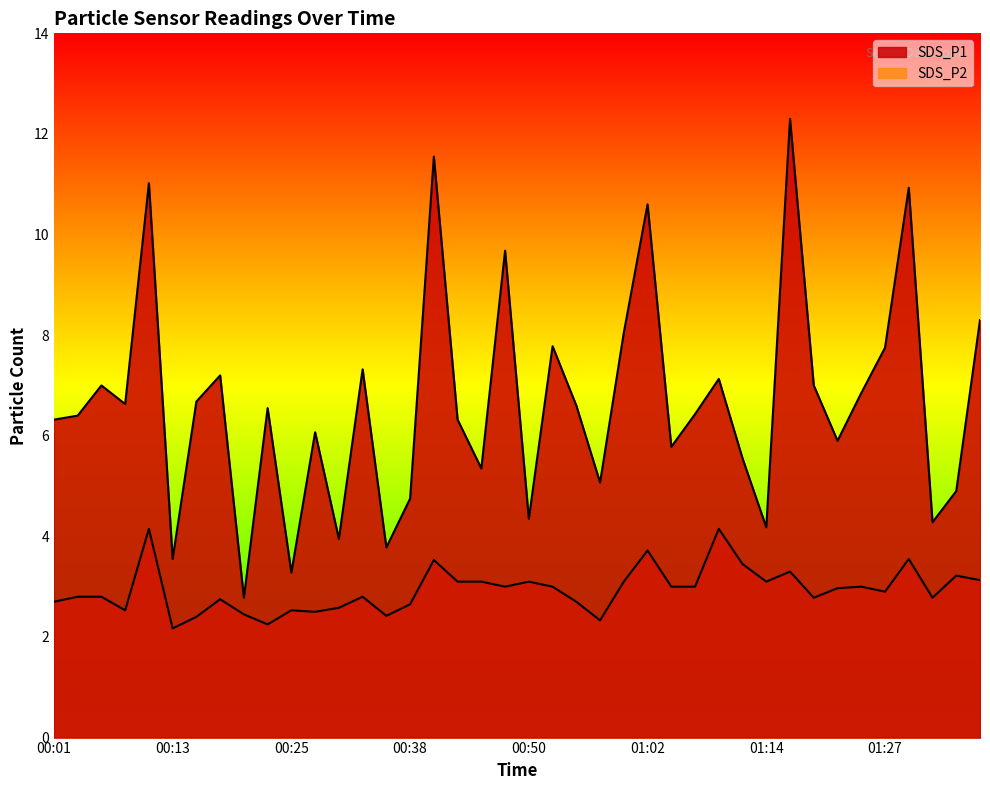

What is the label of the 36th point from the right?

00:11